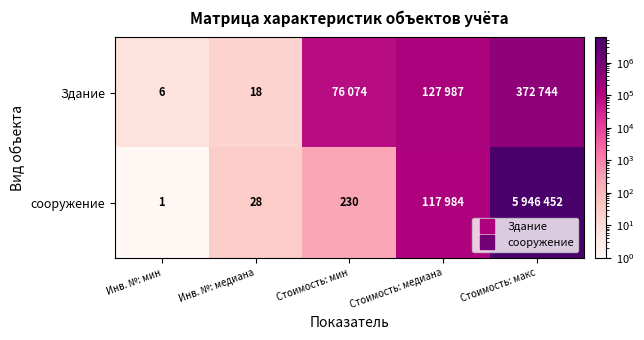

What is the difference between the maximum and minimum values in the сооружение series?

5946451